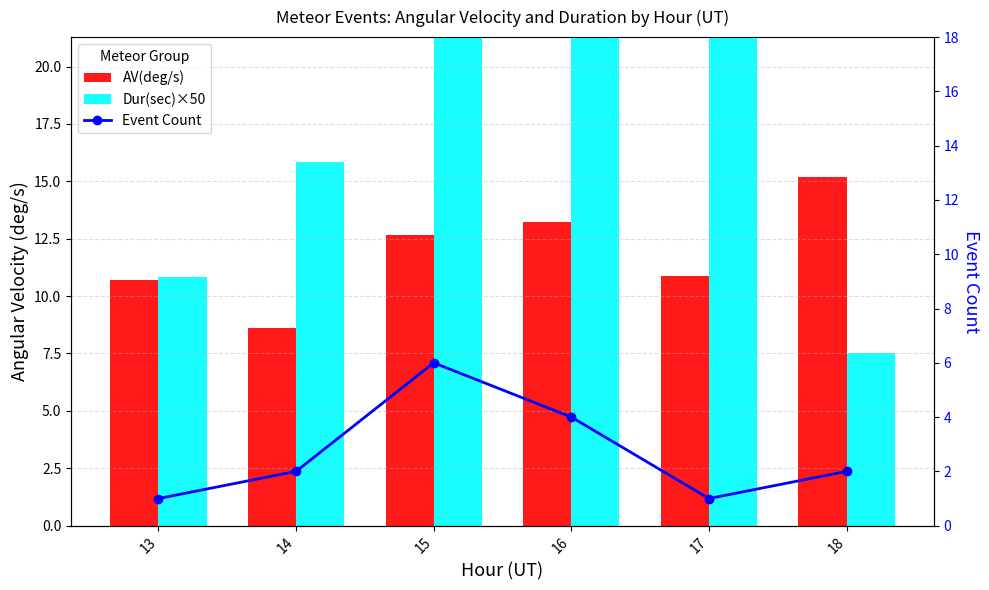

At which label does Dur(sec)×50 first exceed 33?

15